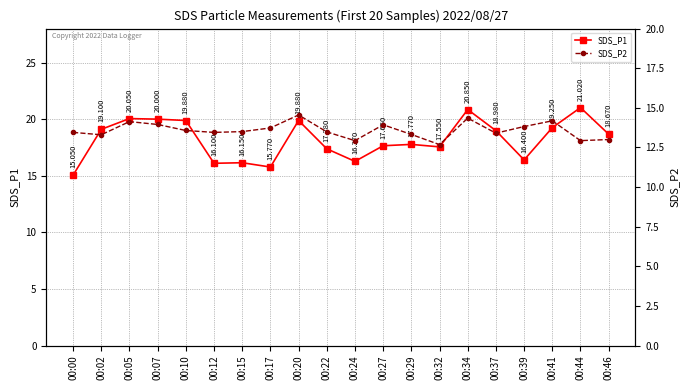

Is the value of SDS_P2 at 00:37 greater than the value of SDS_P1 at 00:05?

No